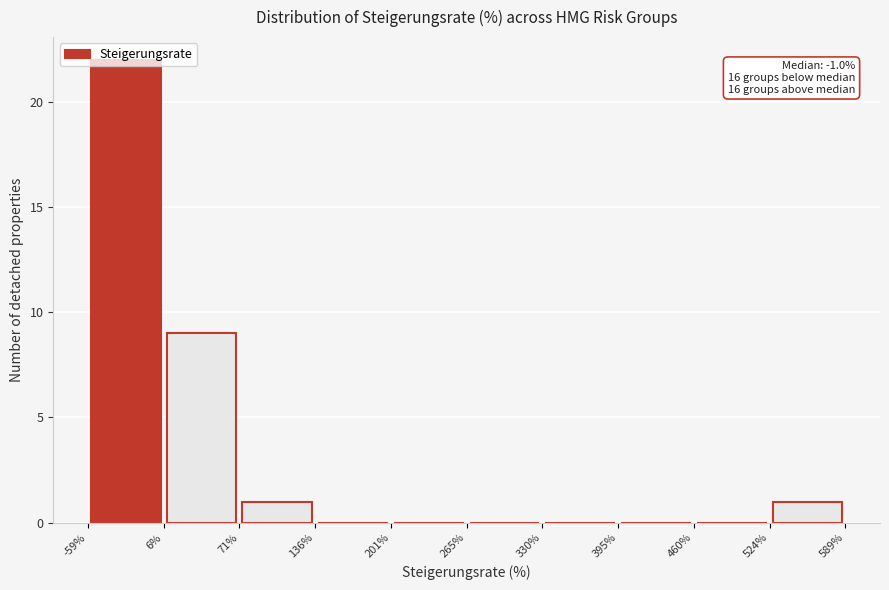

Which range on the x-axis has the tallest bar?

-59% to 6%